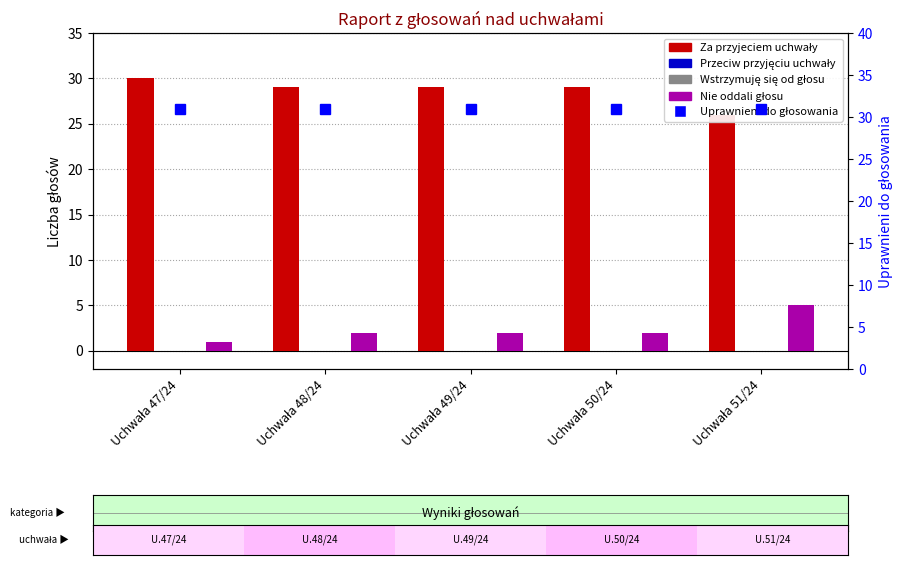

What are all the series names shown in the legend?

Za przyjeciem uchwały, Przeciw przyjęciu uchwały, Wstrzymuję się od głosu, Nie oddali głosu, Uprawnieni do głosowania